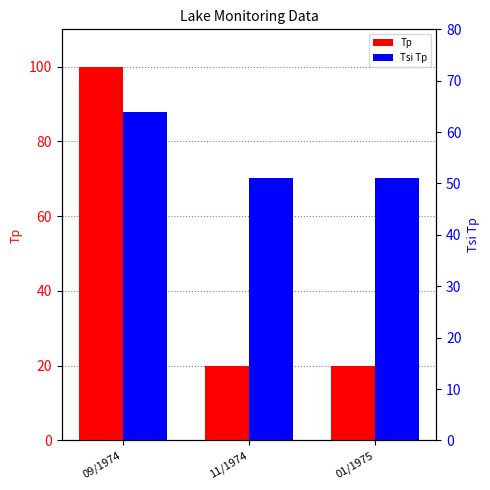

What is the difference between the maximum and second lowest values in the Tsi Tp series?

13